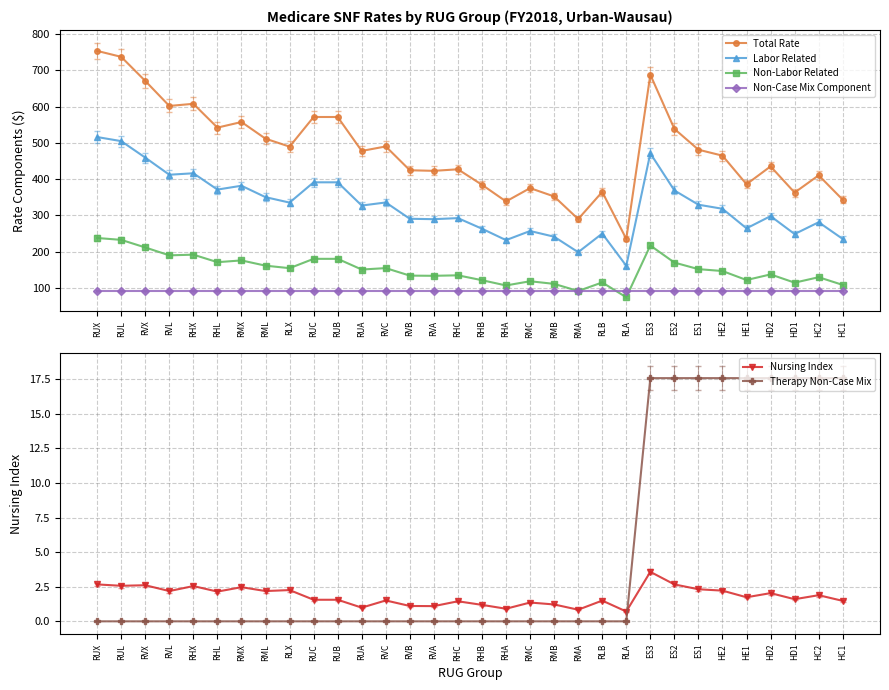

Where is the first local maximum for Nursing Index?

RVX